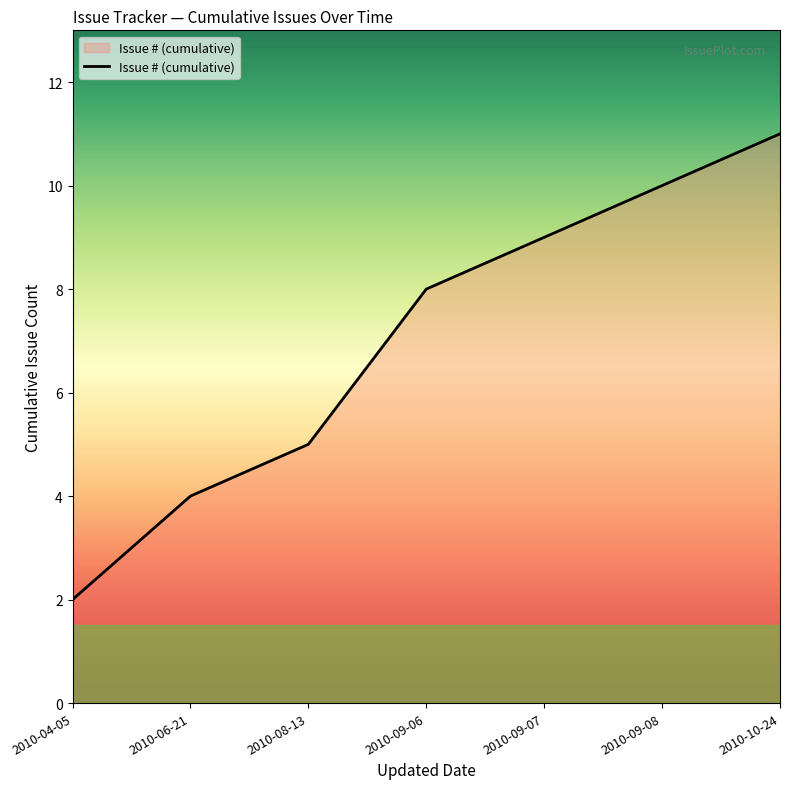

Count the number of categories in the chart.

7